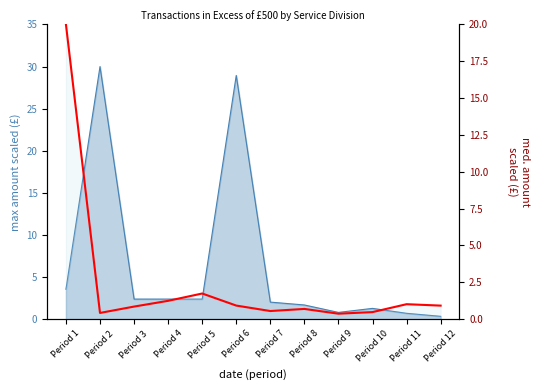

The chart shows a value of 0.3 at Period 7. True or false?

False